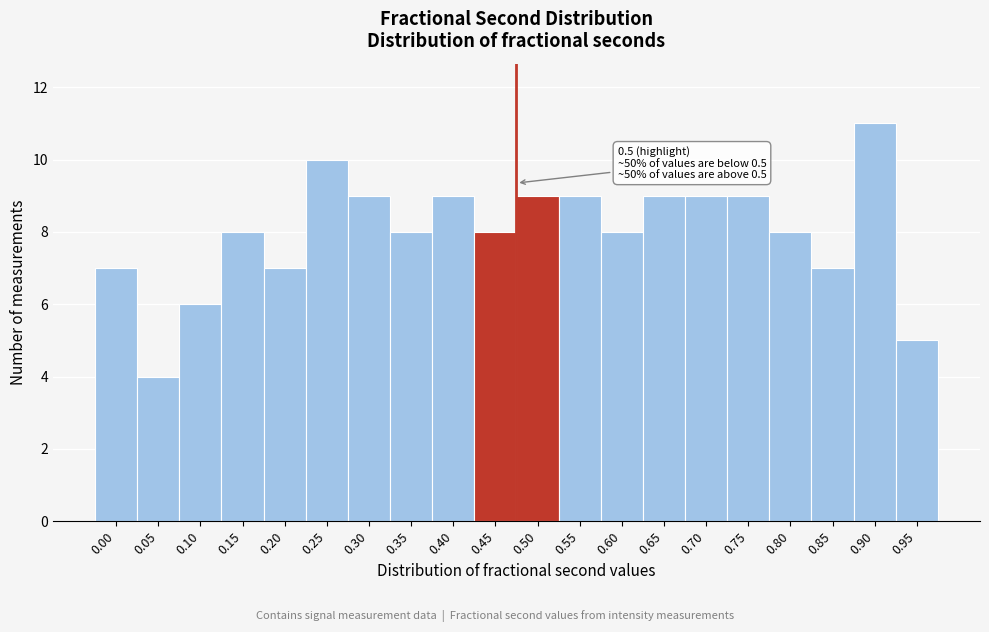

Reading left to right, list all the values displayed in this chart.

7	4	6	8	7	10	9	8	9	8	9	9	8	9	9	9	8	7	11	5